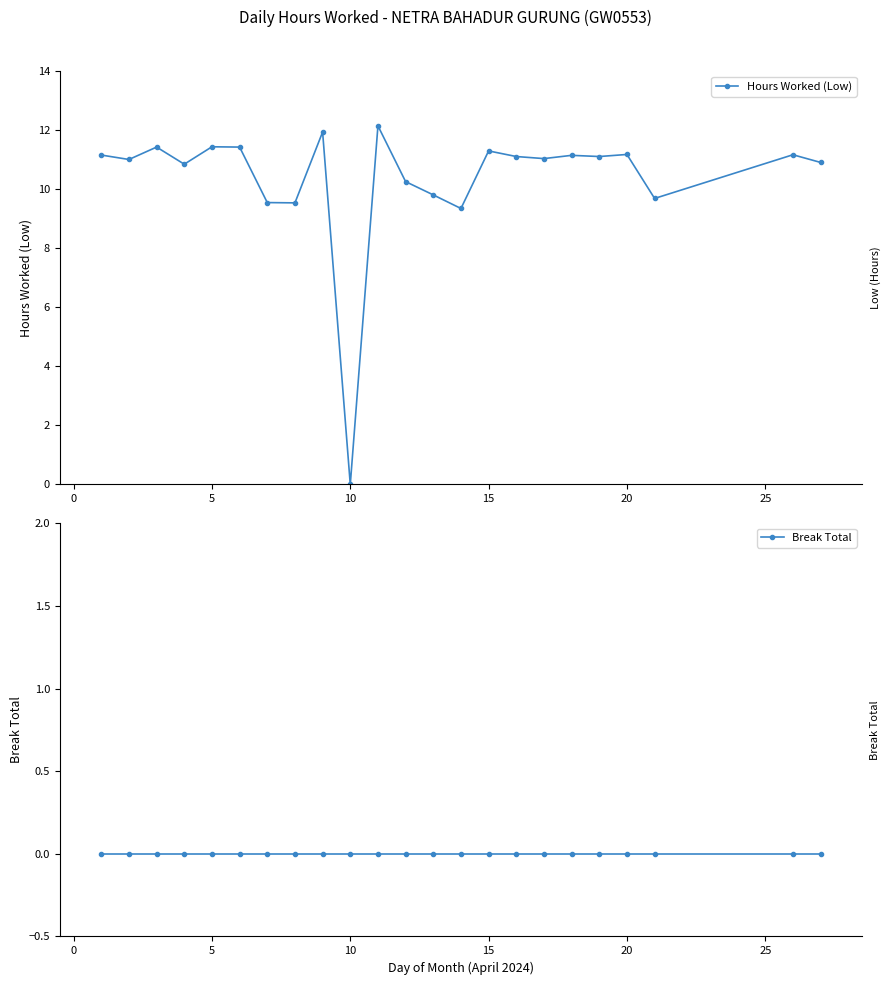

Is it true that Hours Worked (Low) equals 2.3 at 15?

False